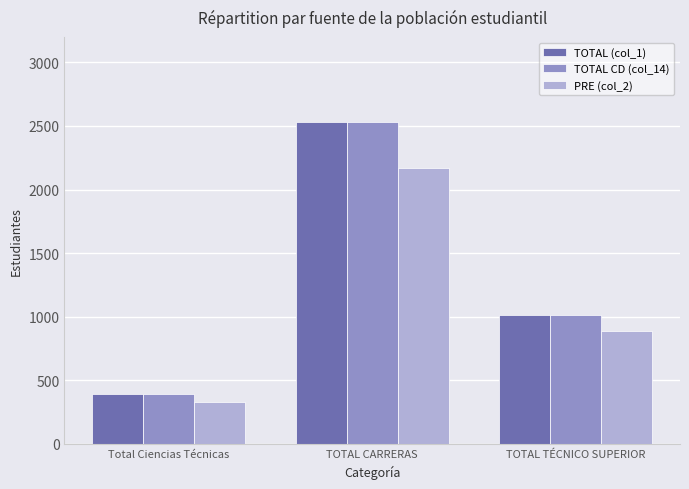

Does the chart contain any negative values?

No